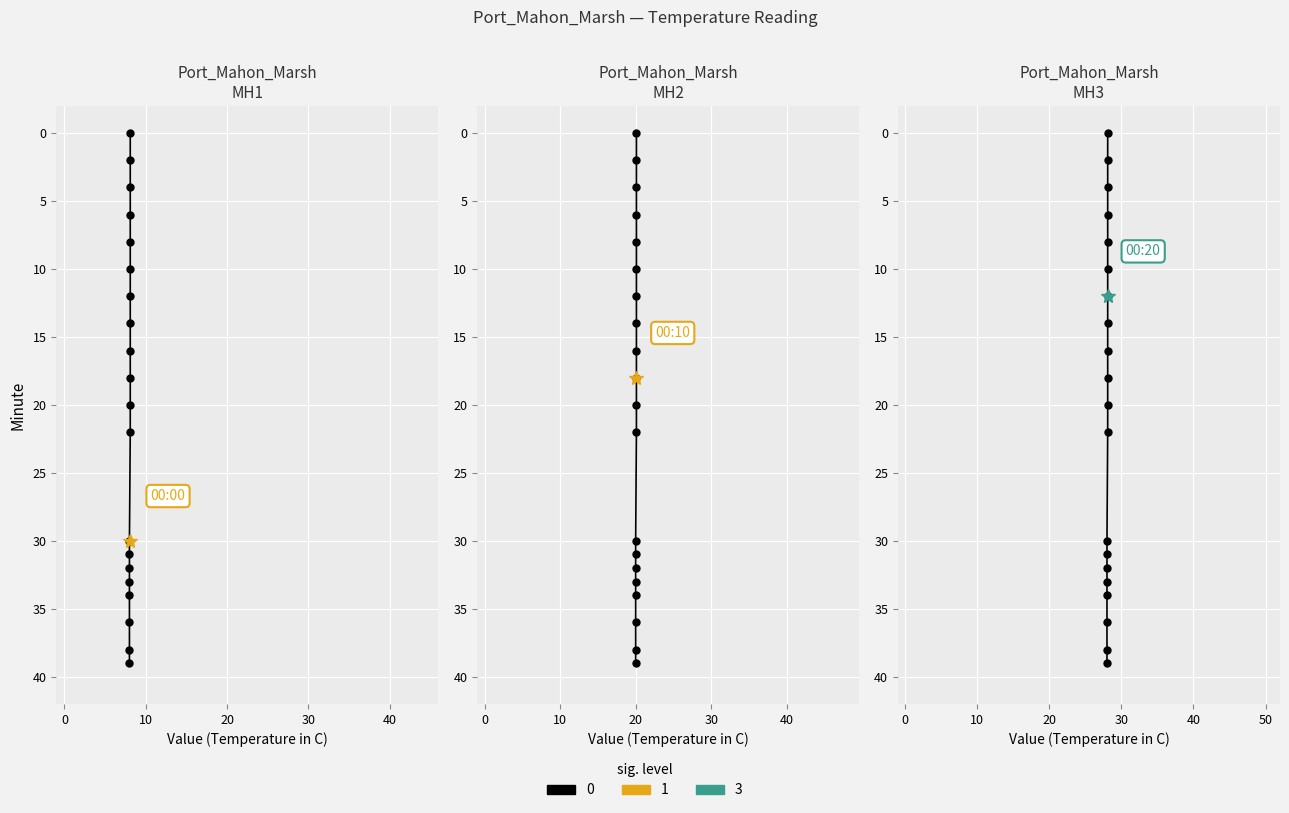

What is the label of the 3rd point from the right?

39